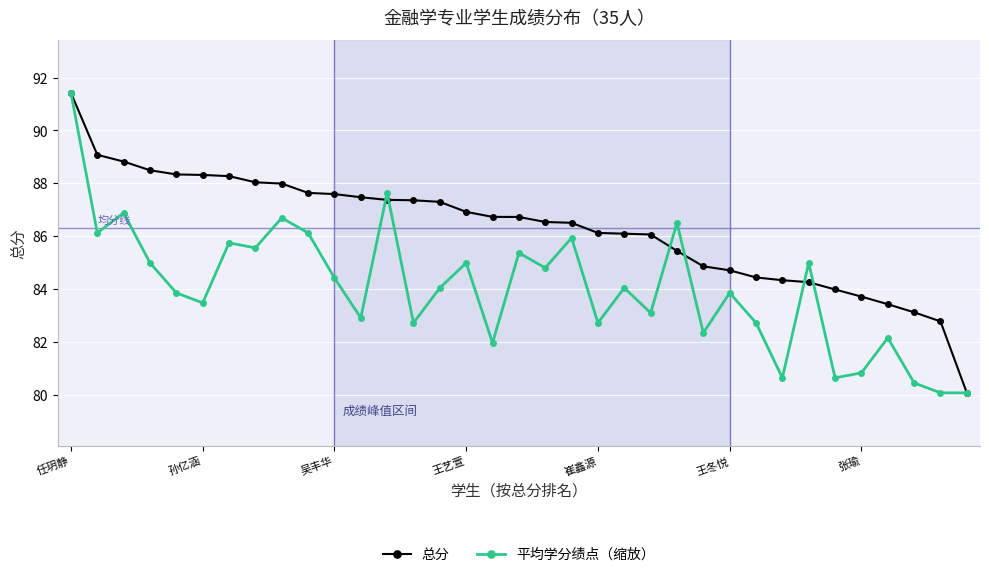

Rank the series by their average value, from highest to lowest.

总分, 平均学分绩点（缩放）